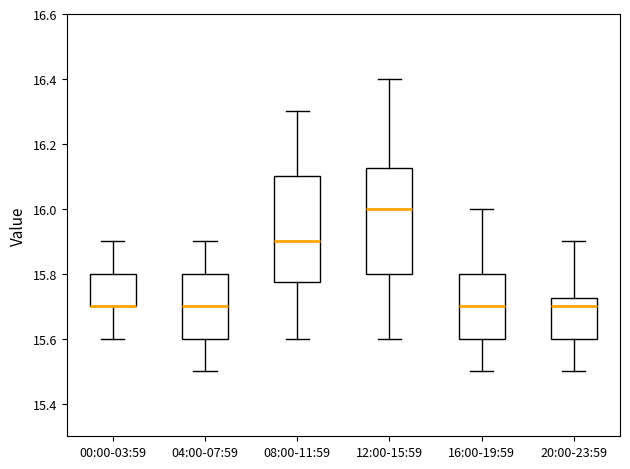

Reading left to right, transcribe this box plot: for each box, give where its median line is, the range the box spans, and where its two whiskers end, as read against the y-axis. The values are not printed on the chart, so give them approximately, as read against the axis.

00:00-03:59: median 15.70 (drawn on the box's lower edge), box 15.70 to 15.80, whiskers 15.60 to 15.90
04:00-07:59: median 15.70, box 15.60 to 15.80, whiskers 15.50 to 15.90
08:00-11:59: median 15.90, box 15.78 to 16.10, whiskers 15.60 to 16.30
12:00-15:59: median 16.00, box 15.80 to 16.12, whiskers 15.60 to 16.40
16:00-19:59: median 15.70, box 15.60 to 15.80, whiskers 15.50 to 16.00
20:00-23:59: median 15.70, box 15.60 to 15.72, whiskers 15.50 to 15.90